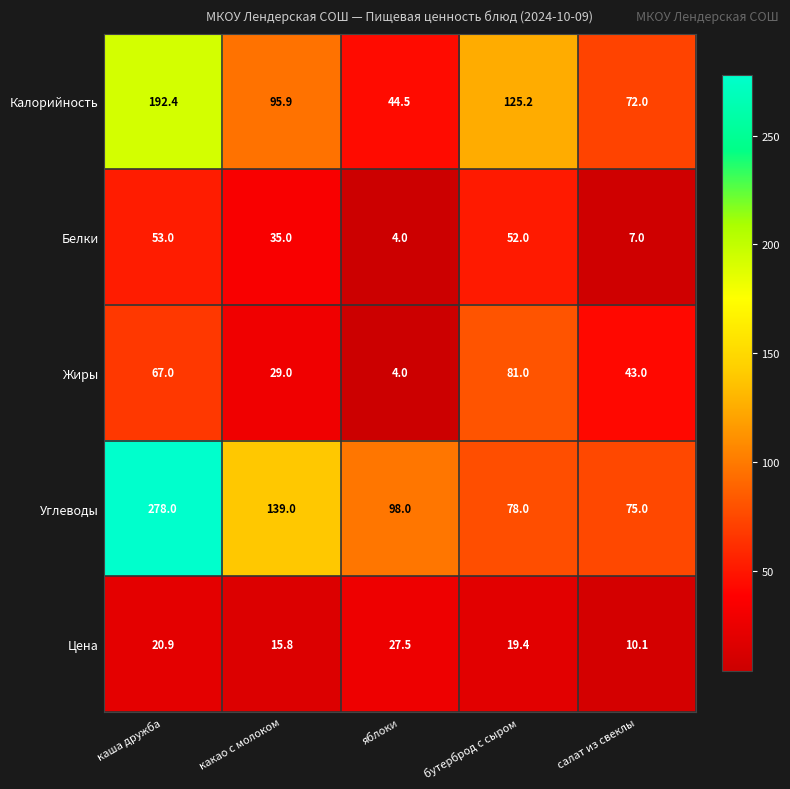

Reading left to right, extract all data points from this chart.

Калорийность: каша дружба=192.4	какао с молоком=95.9	яблоки=44.5	бутерброд с сыром=125.2	салат из свеклы=72.0
Белки: каша дружба=53.0	какао с молоком=35.0	яблоки=4.0	бутерброд с сыром=52.0	салат из свеклы=7.0
Жиры: каша дружба=67.0	какао с молоком=29.0	яблоки=4.0	бутерброд с сыром=81.0	салат из свеклы=43.0
Углеводы: каша дружба=278.0	какао с молоком=139.0	яблоки=98.0	бутерброд с сыром=78.0	салат из свеклы=75.0
Цена: каша дружба=20.9	какао с молоком=15.8	яблоки=27.5	бутерброд с сыром=19.4	салат из свеклы=10.1